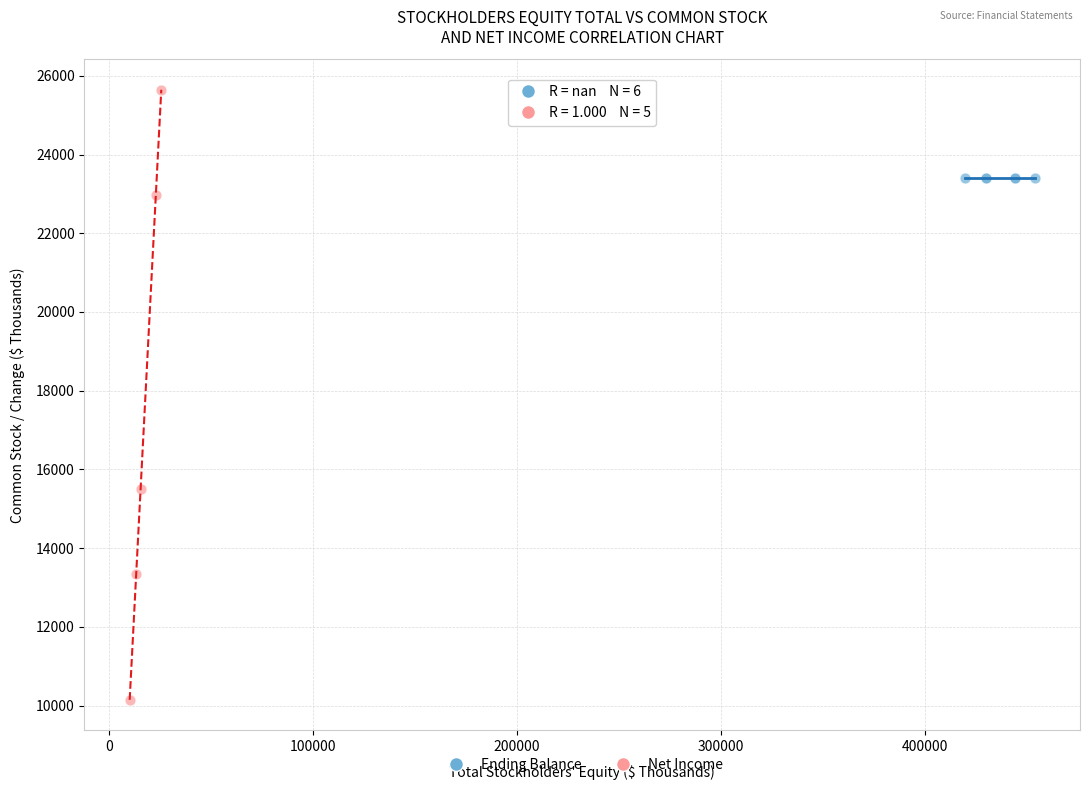

What are all the series names shown in the legend?

Ending Balance, Net Income